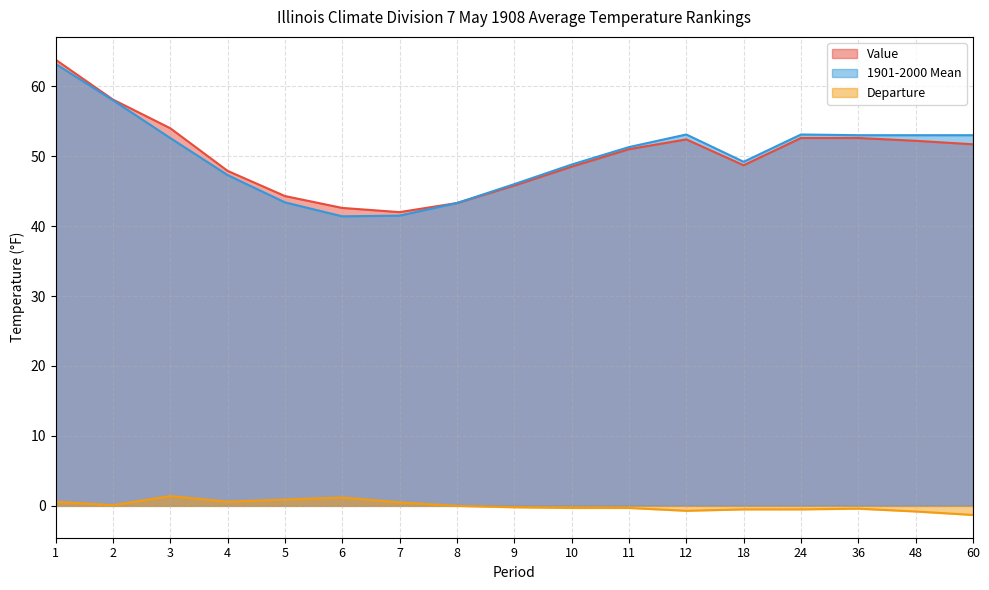

True or false: Departure and Value intersect in this chart.

False